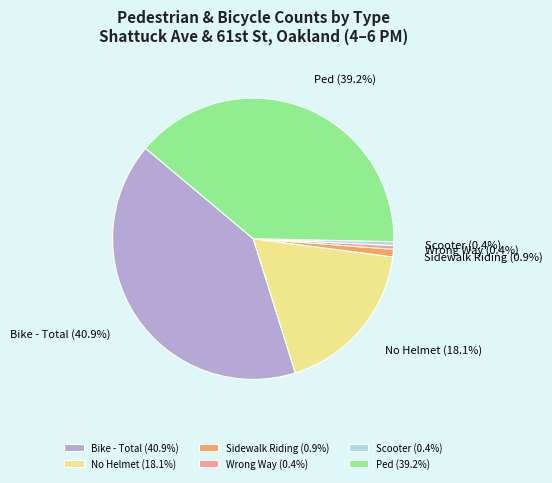

How many slices are in this pie chart?

6